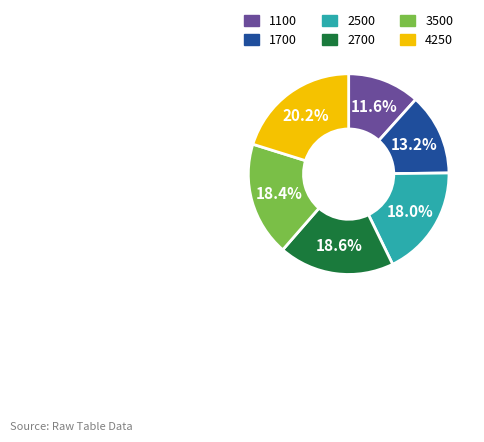

True or false: 2500 accounts for 18% of the total.

True